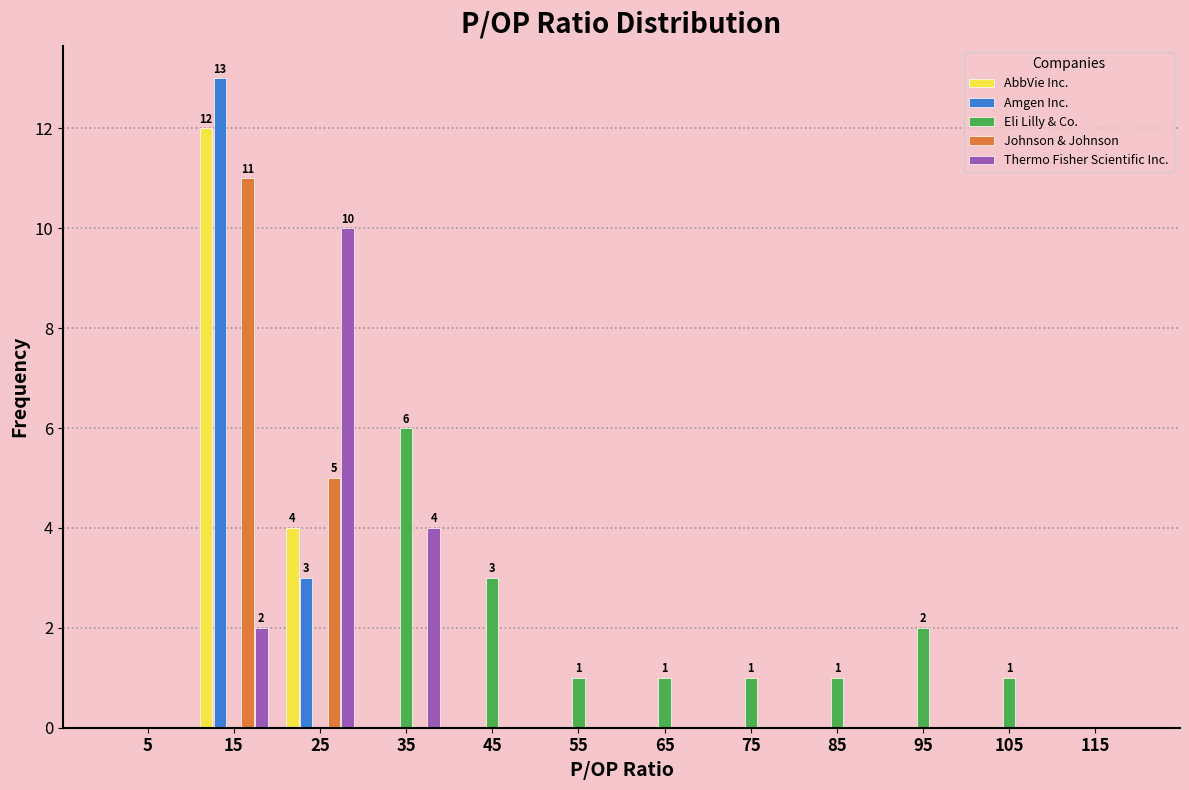

In the AbbVie Inc. series, which range on the x-axis has the tallest bar?

10 to 20